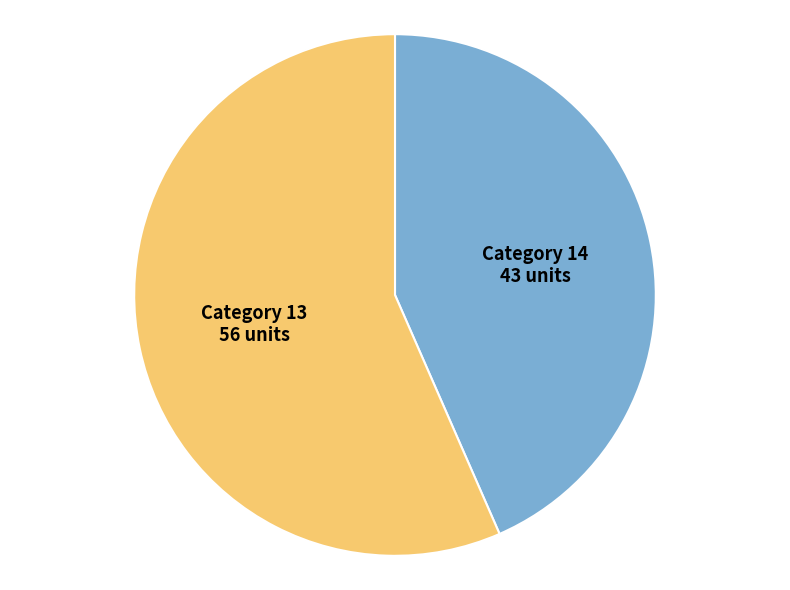

Is there any slice that represents more than half of the pie?

Yes